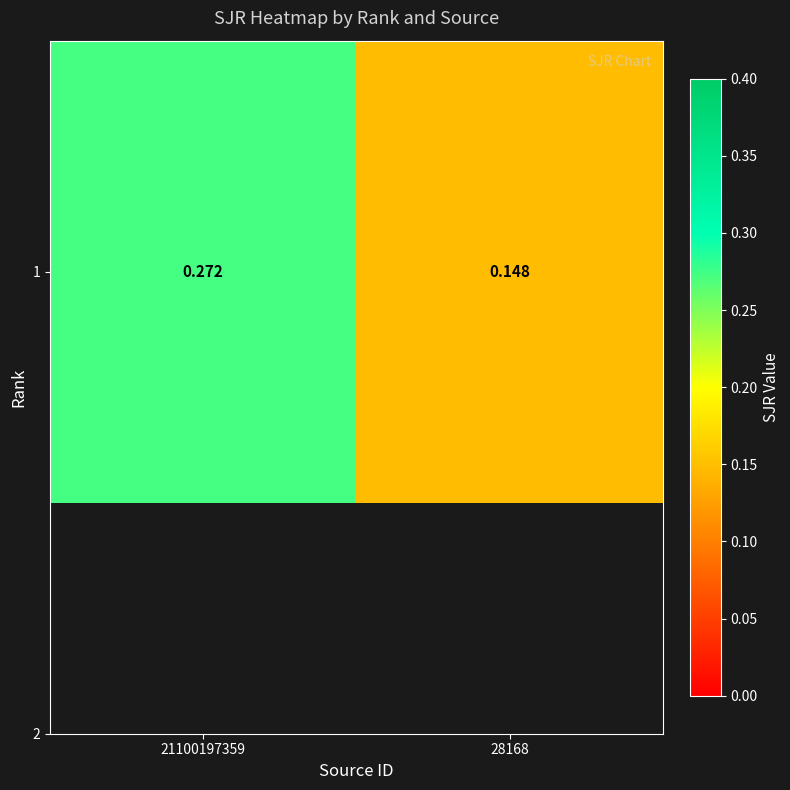

Which category has the lowest value across all series?

28168